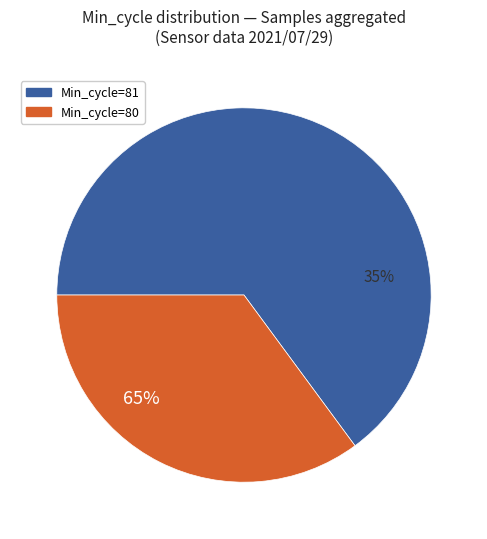

What is the smallest slice in the pie chart?

81